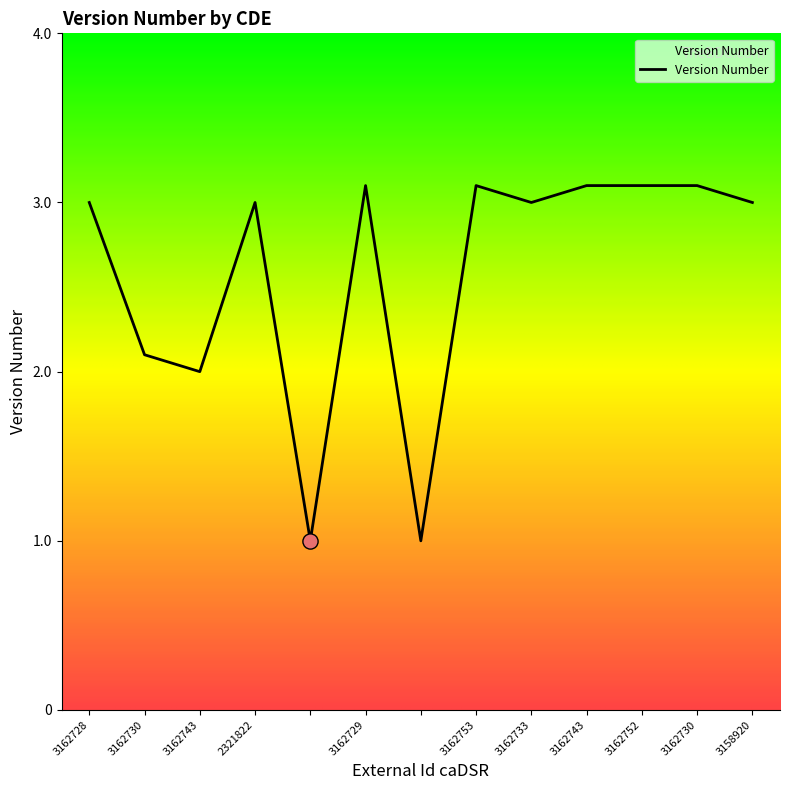

What is the greatest value displayed?

3.1